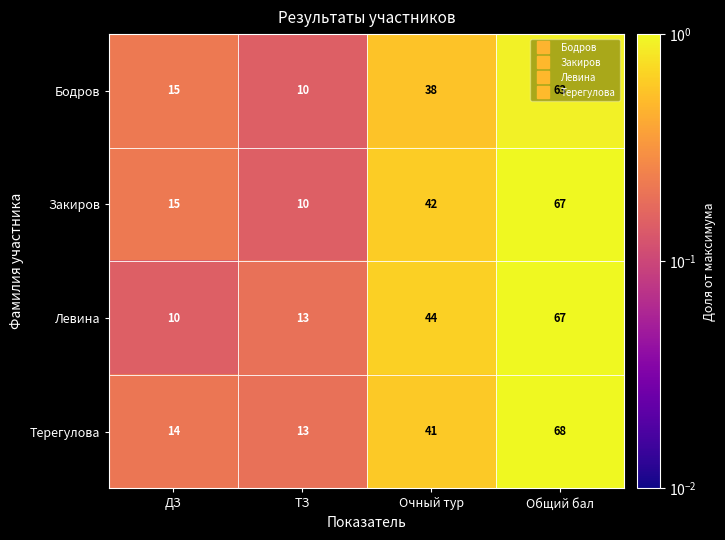

Which series has the largest total across all categories?

Терегулова